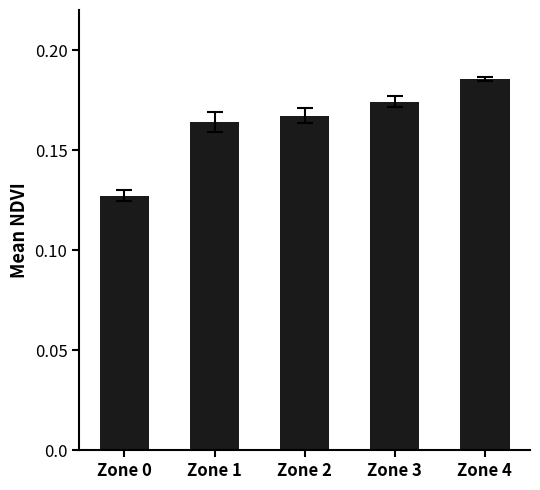

At which label is the value closest to 0?

Zone 0